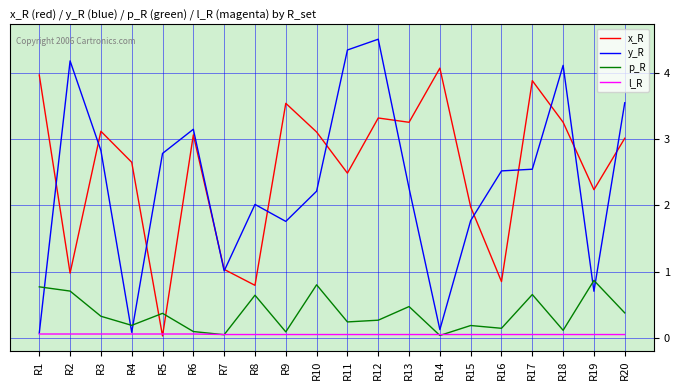

True or false: p_R has a value of 0.4 at R20.

True